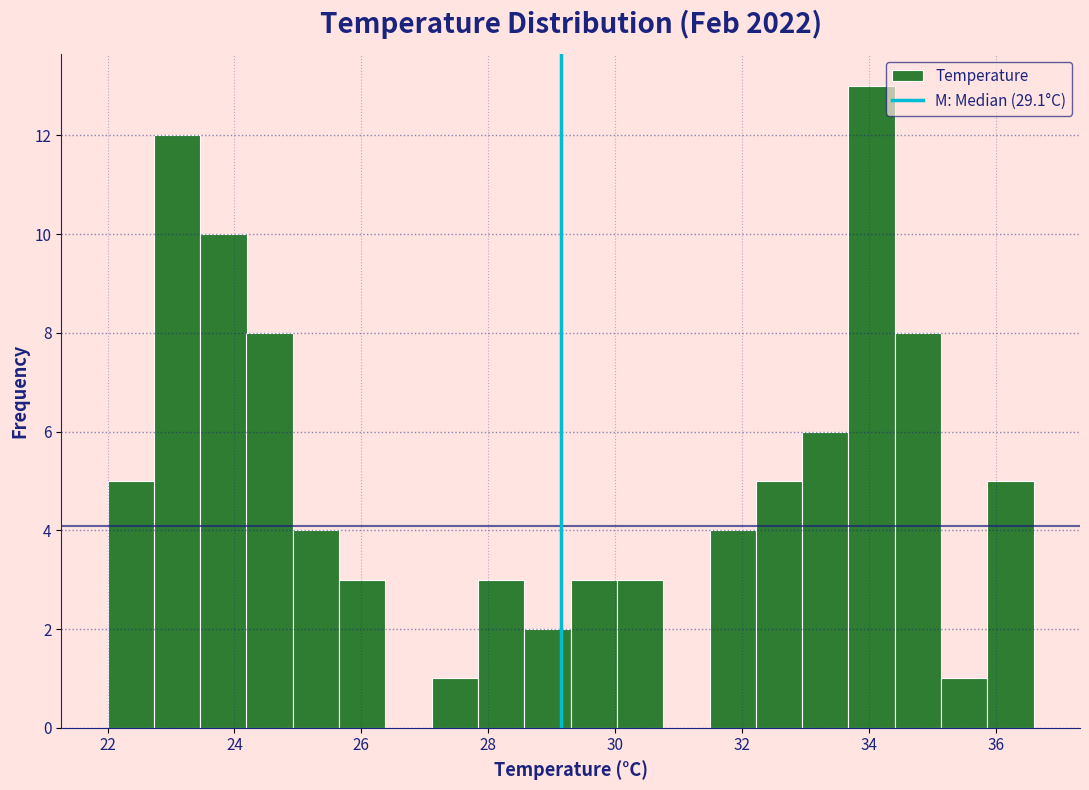

Read against the x-axis, roughly where is the centre of the tallest bar?

34.0